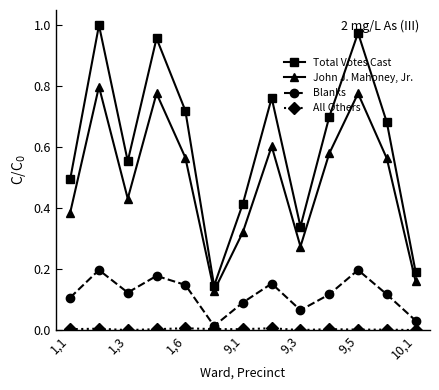

True or false: Total Votes Cast has more than 1 interior local peaks.

True